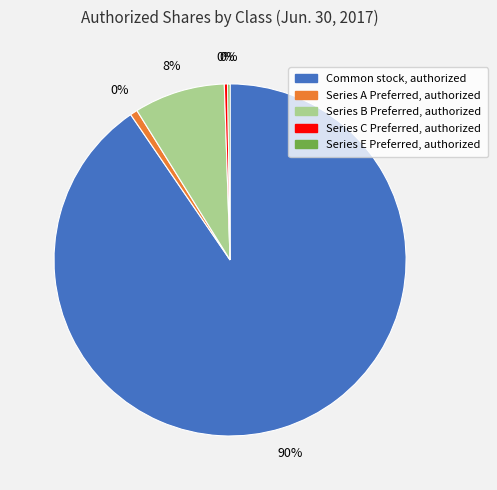

What is the change in value from Common stock, authorized to Series E Preferred, authorized?

-43230101